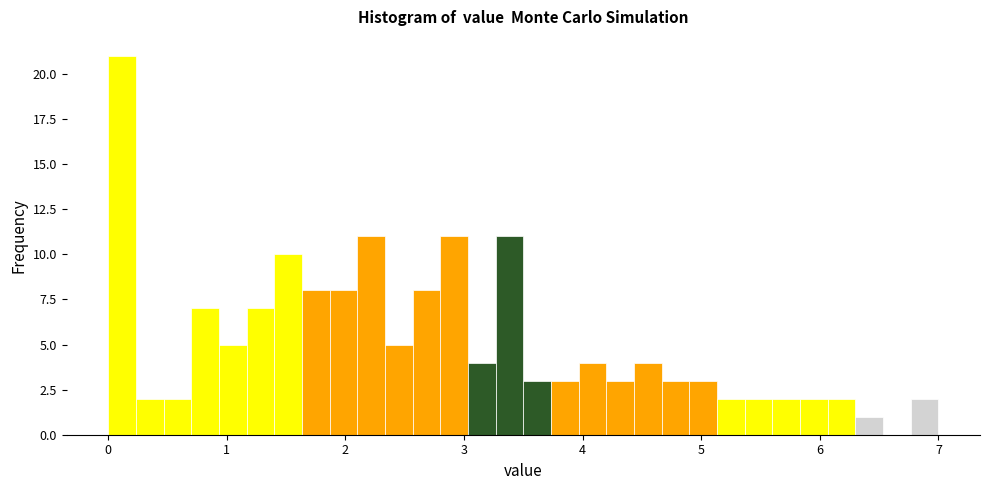

Around what value on the x-axis is the tallest bar? Give the approximate position of its centre, as read against the axis.

0.1